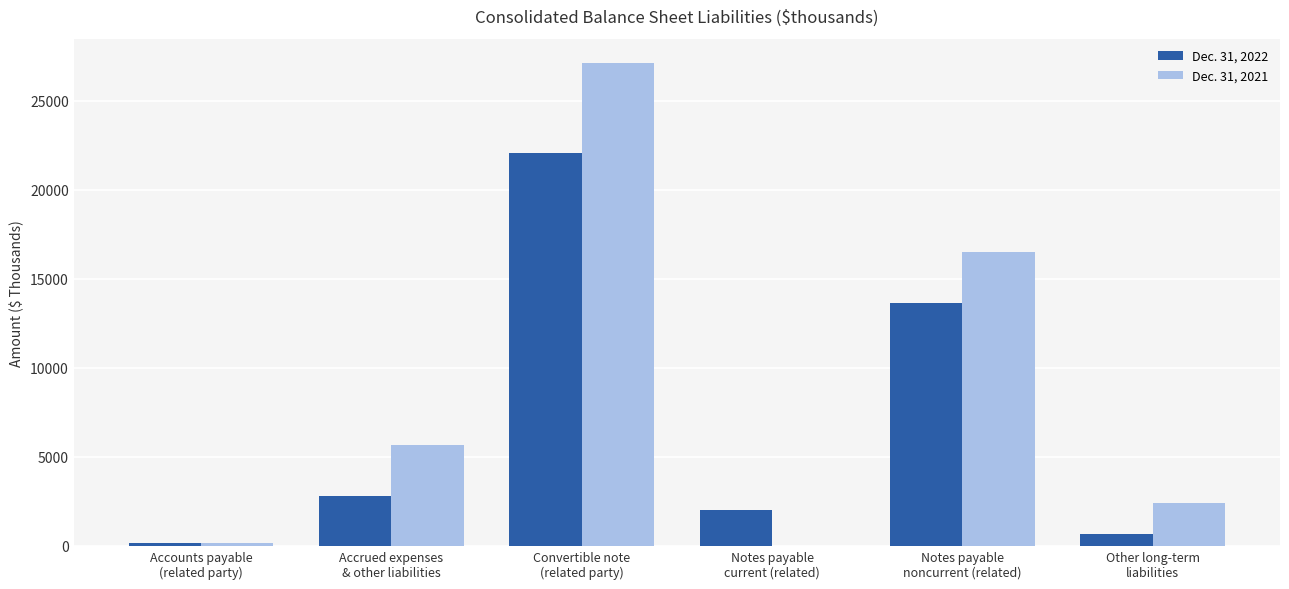

The Dec. 31, 2021 series shows 3305 at Other long-term
liabilities. True or false?

False